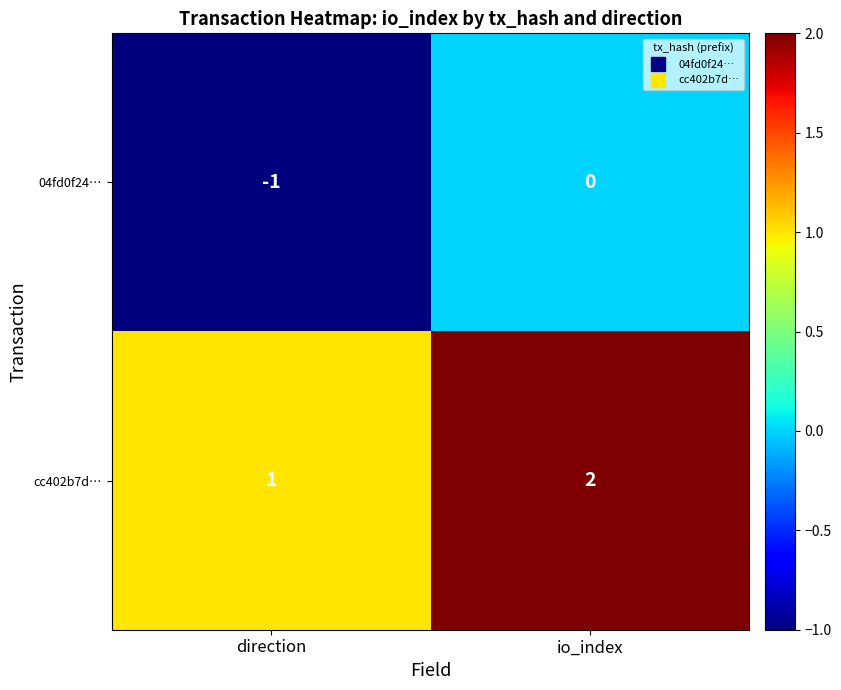

At which category is the sum across all series the highest?

io_index